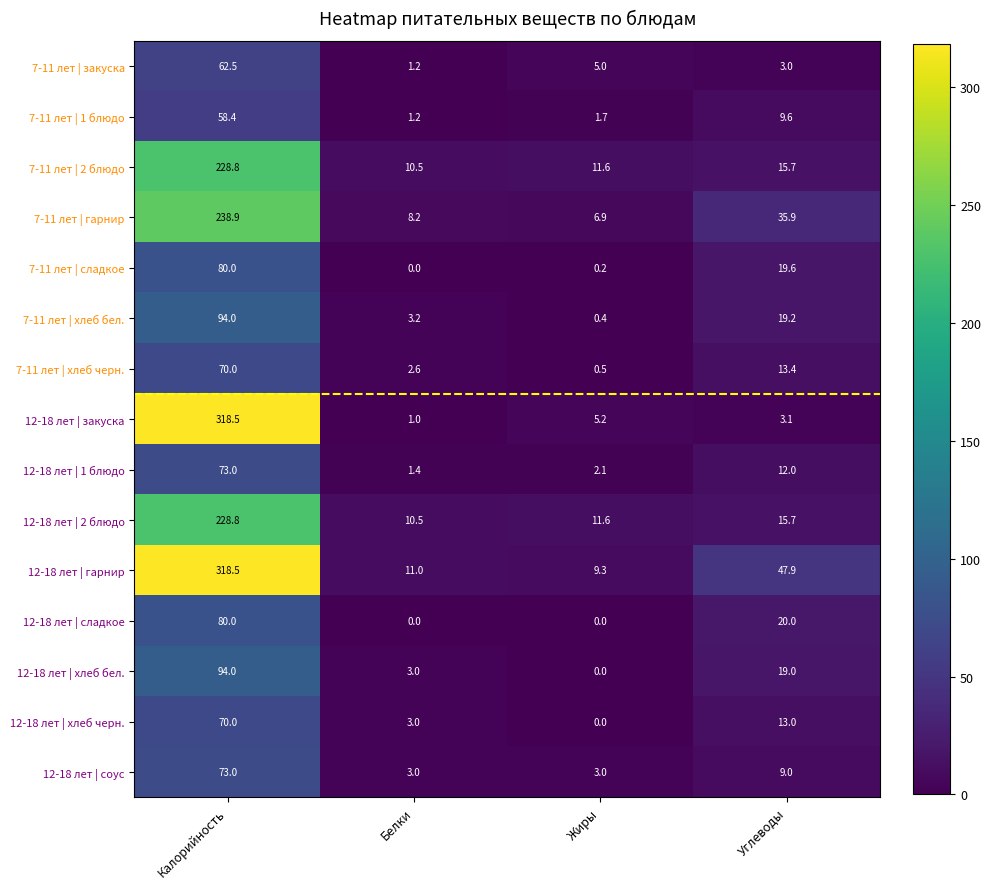

Rank the categories by 7-11 лет | сладкое value from highest to lowest.

Калорийность, Углеводы, Жиры, Белки